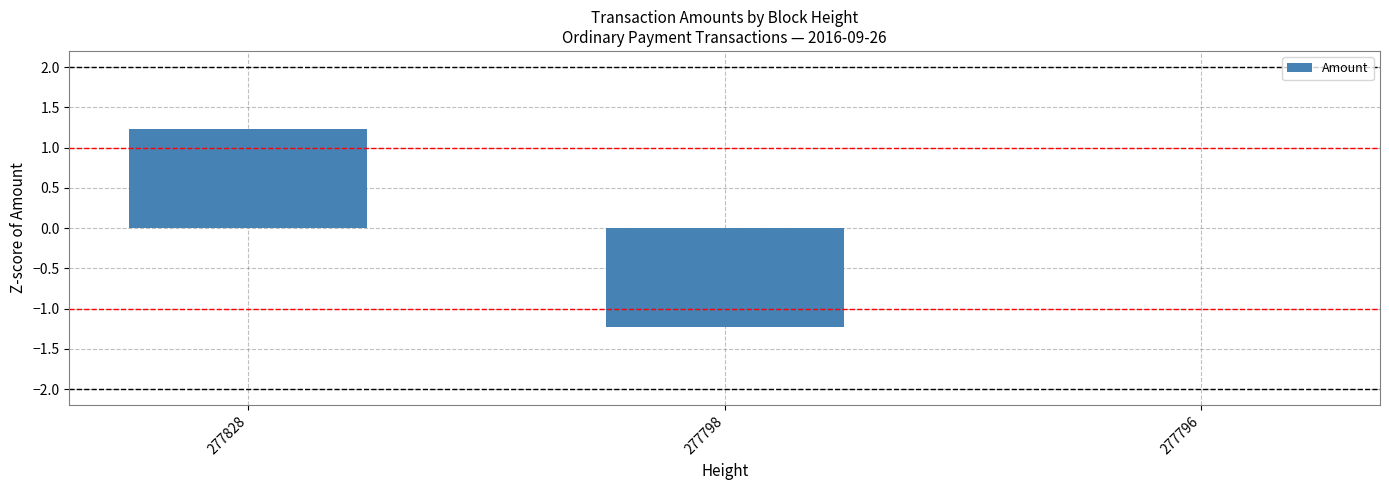

The chart shows a value of -1.2 at 277798. True or false?

True